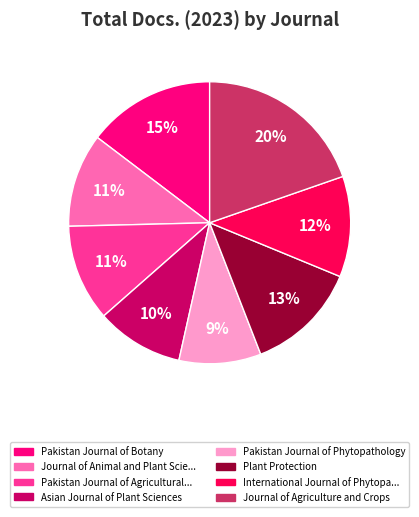

How many segments does this pie chart have?

8